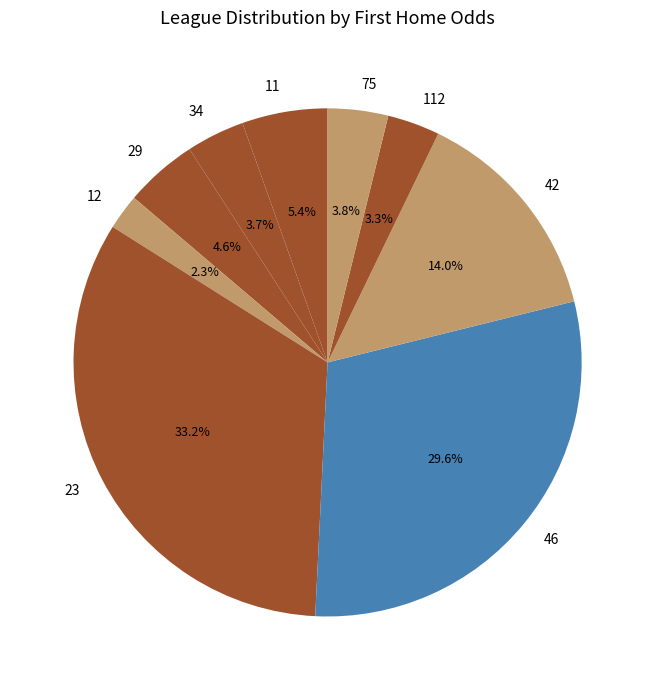

What is the ratio of the value at 34 to the value at 112?

1.1